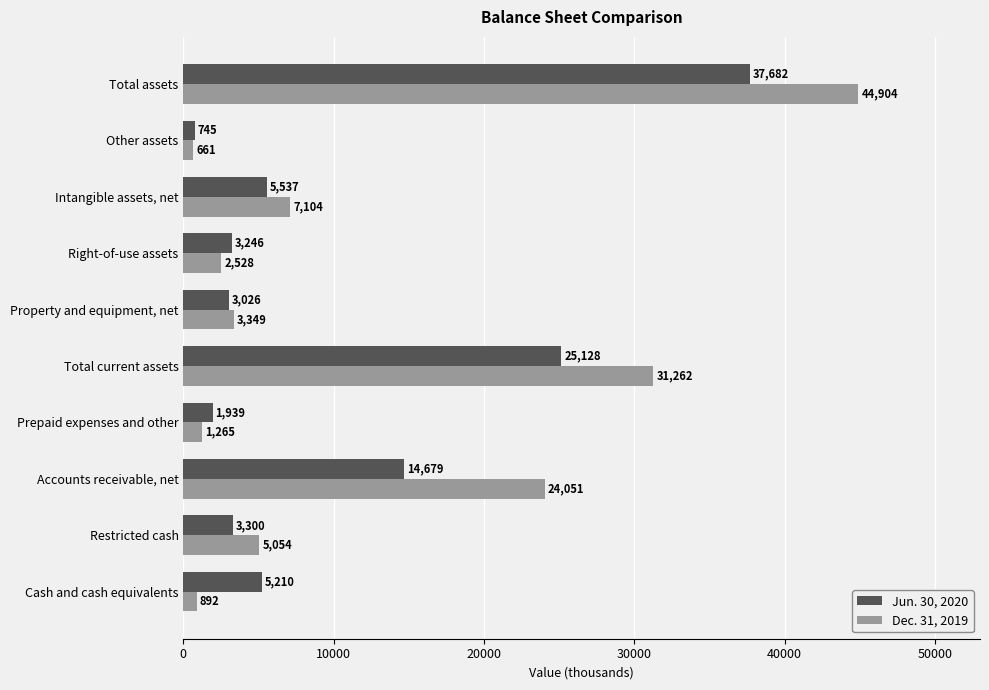

What is the total value across all series at Restricted cash?

8354